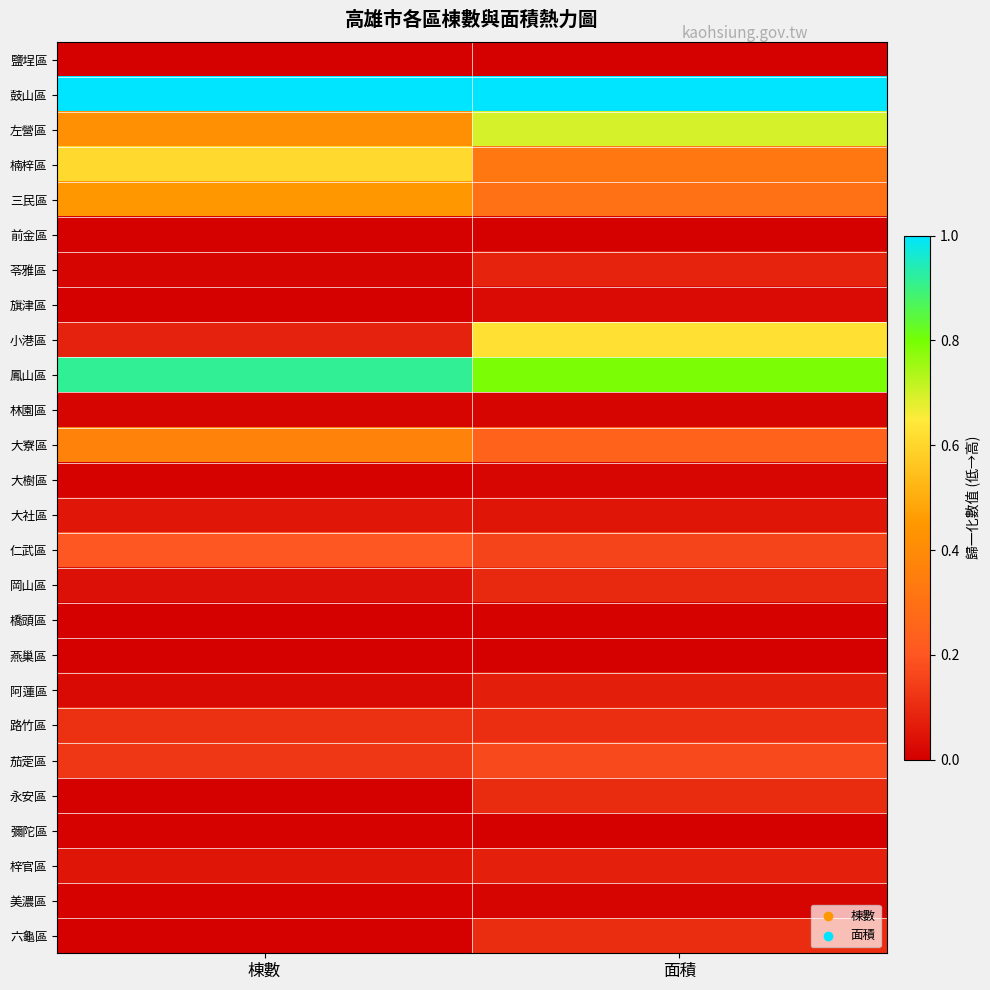

What is the greatest value displayed?

1.0